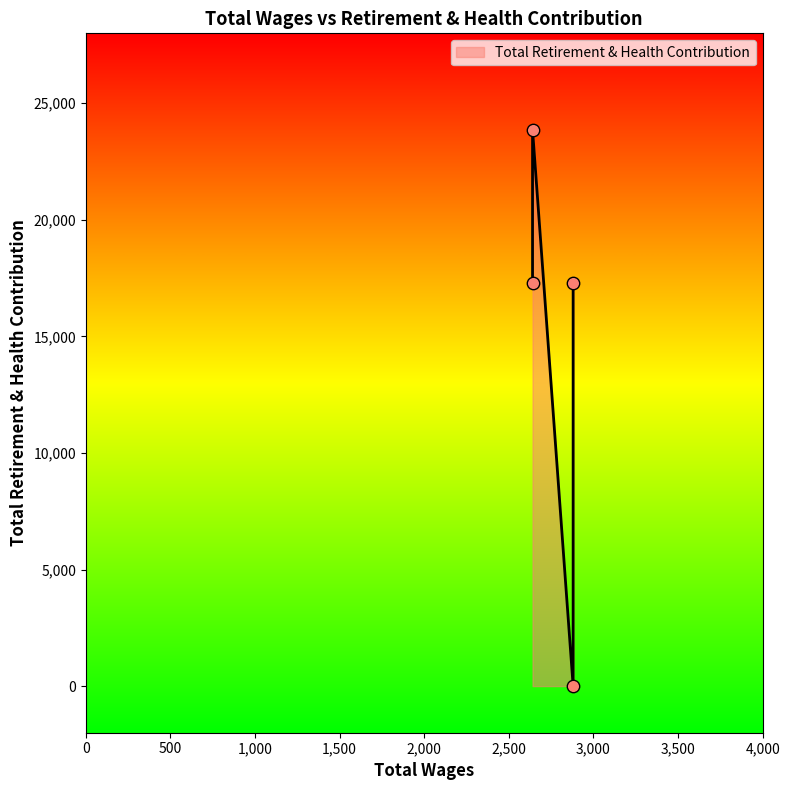

What is the change in value from 2880.0 to 2880.0?

-17310